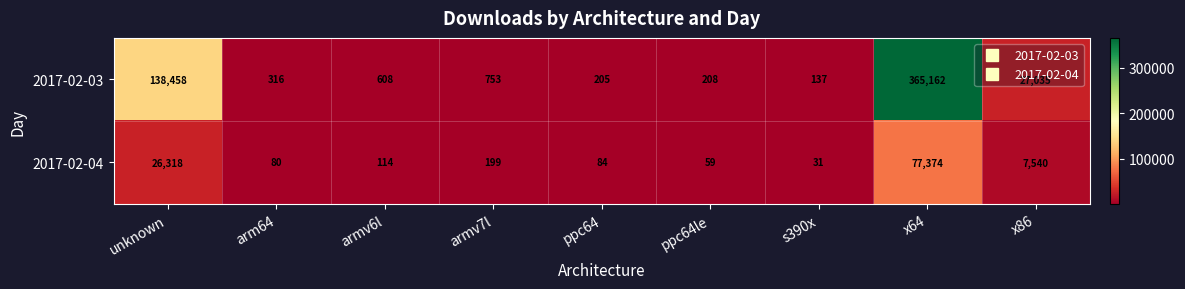

How many values in the 2017-02-03 series are below 608?

4